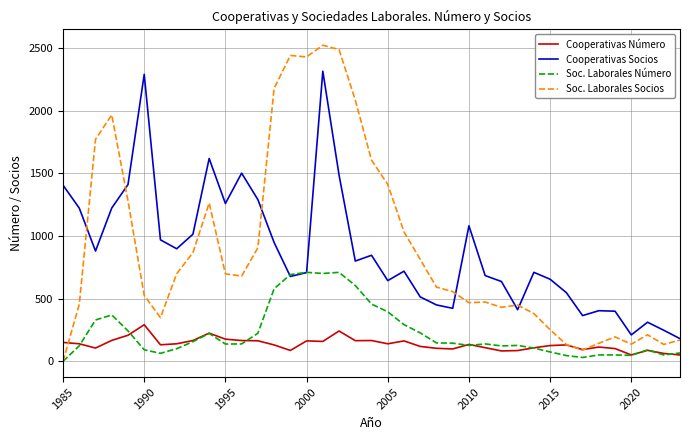

What is the maximum value for Soc. Laborales Socios?

2521